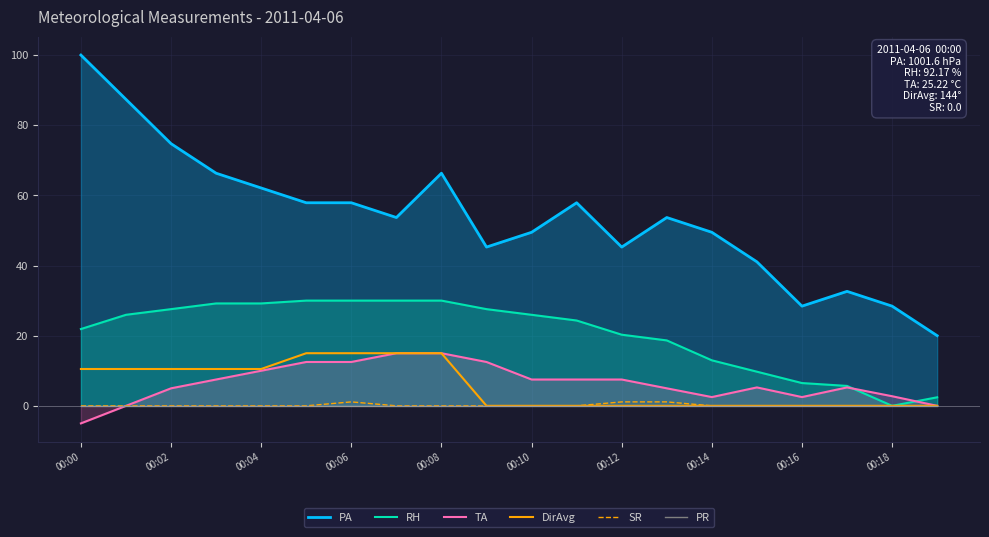

Where is the first local maximum for TA?

15